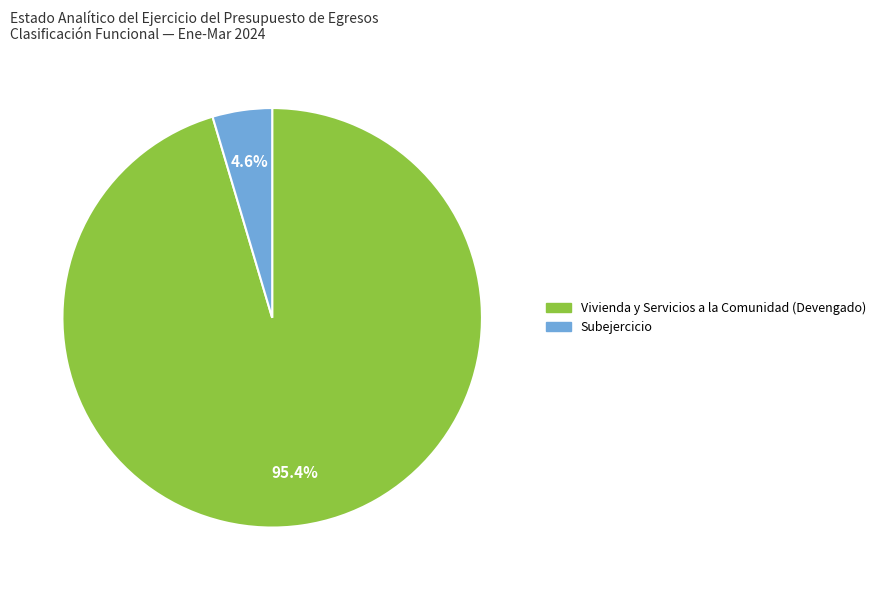

Is there any slice that represents more than half of the pie?

Yes